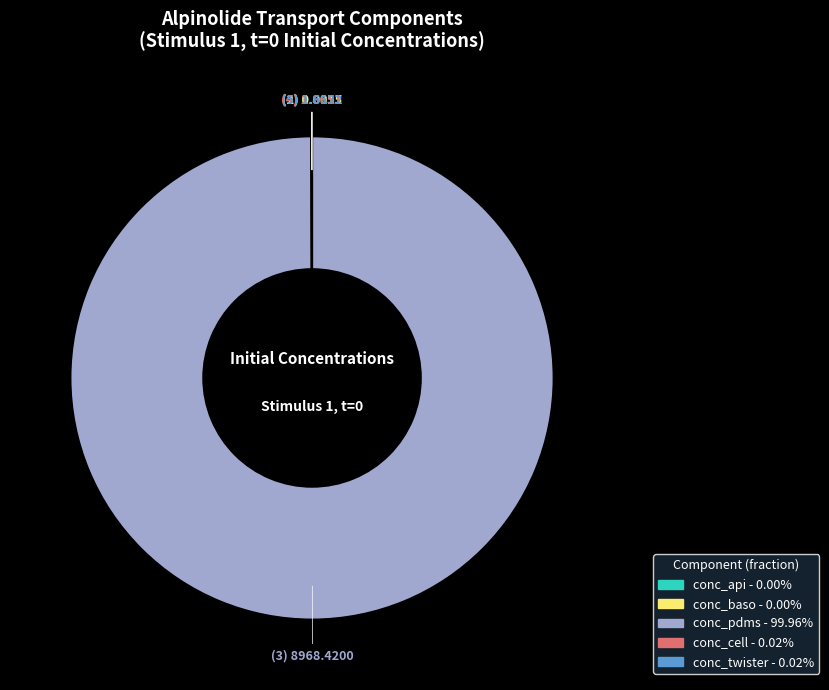

Which slice is the largest?

conc_pdms